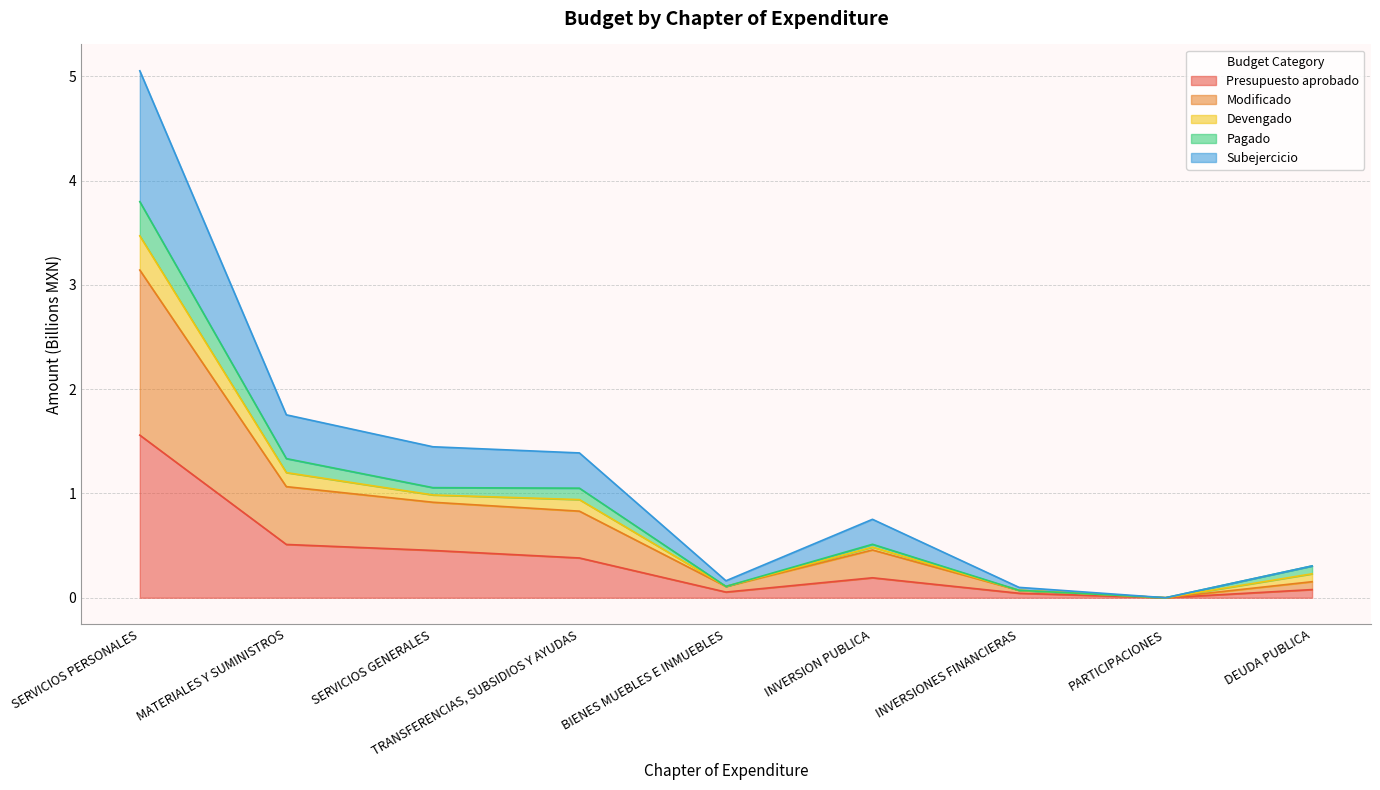

How many interior local valleys does the Modificado series have?

2